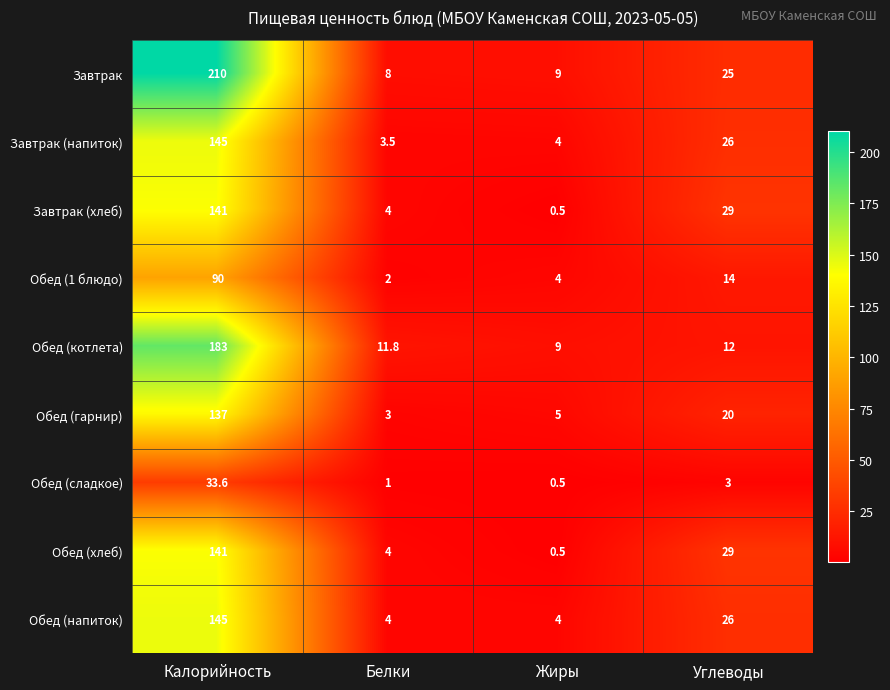

True or false: Обед (сладкое) has a value of 0.6 at Белки.

False